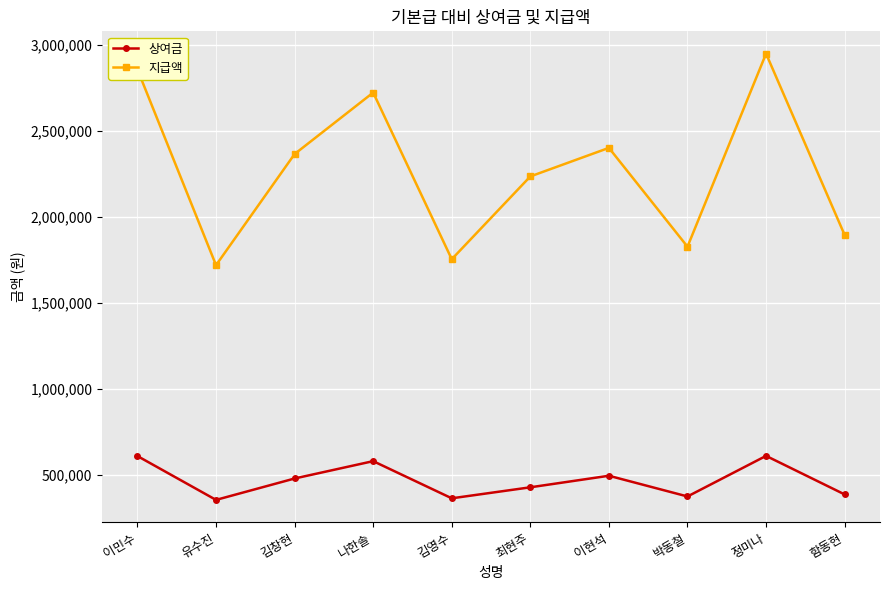

At which category is the sum across all series the highest?

정미나